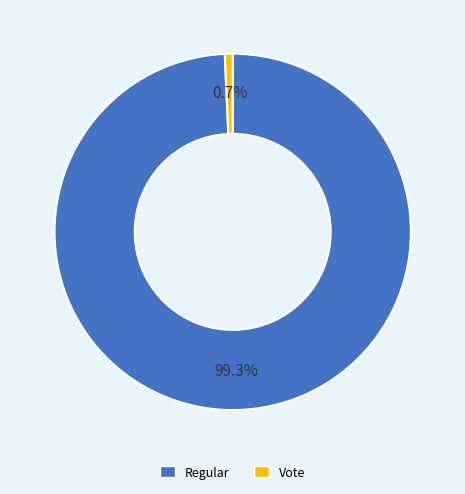

Which slice is the smallest?

Vote